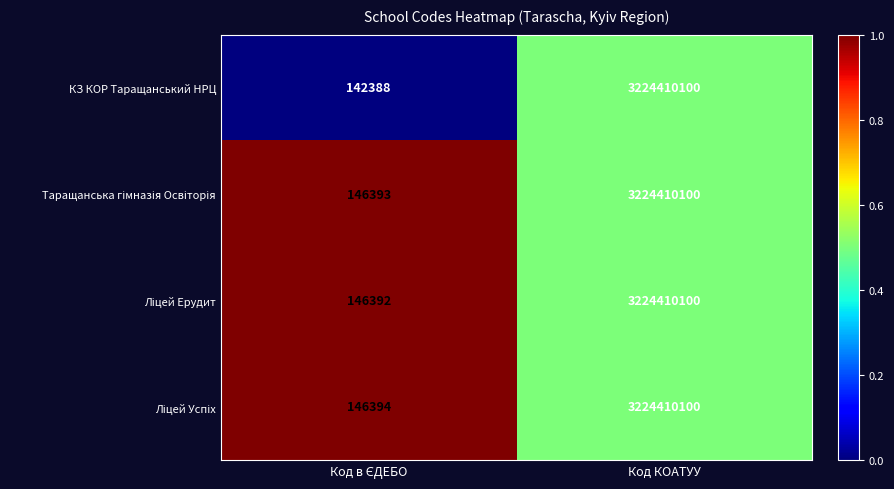

Which label corresponds to the largest value in the chart?

Код КОАТУУ